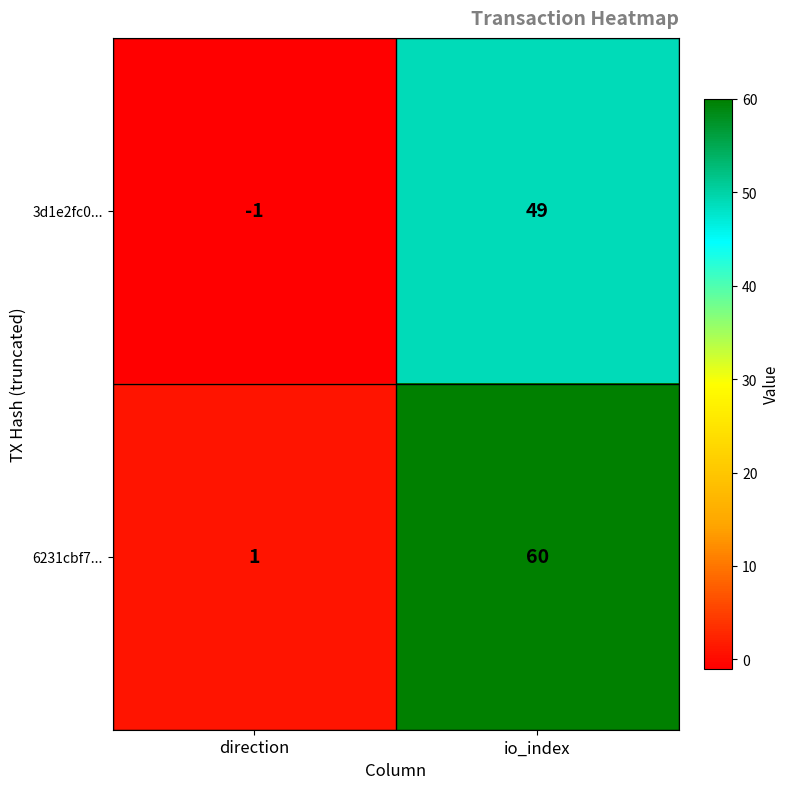

List the series in order of their overall mean, highest first.

6231cbf7..., 3d1e2fc0...